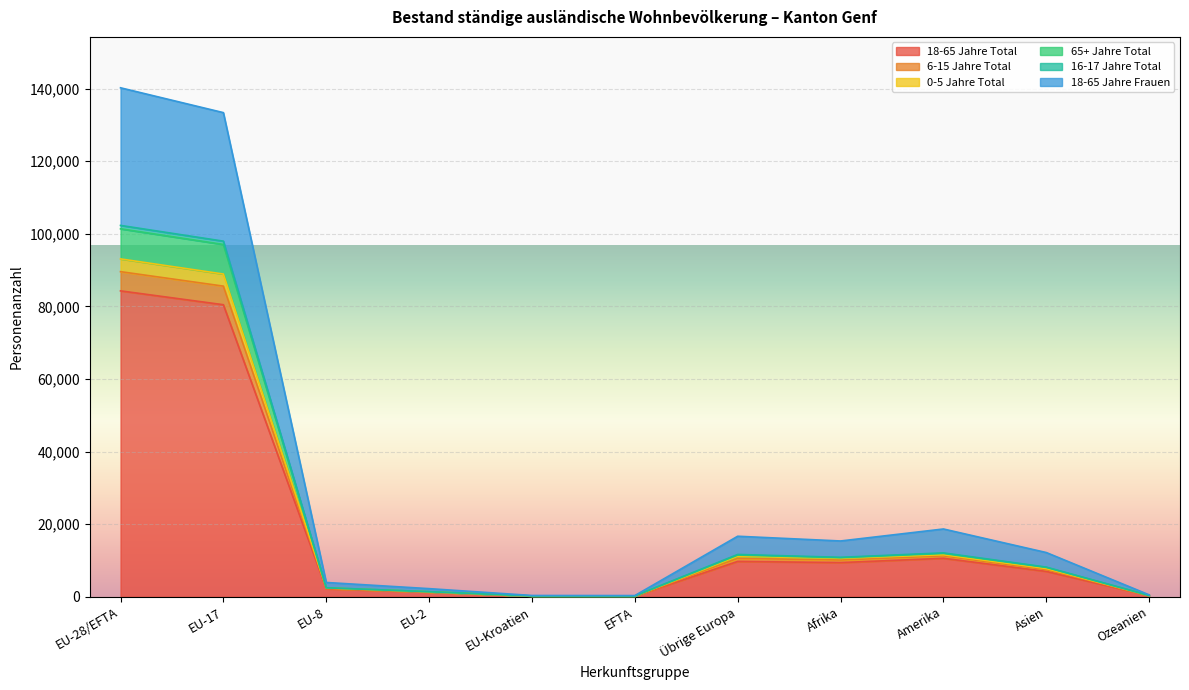

Which category has the highest value in the 18-65 Jahre Total series?

EU-28/EFTA